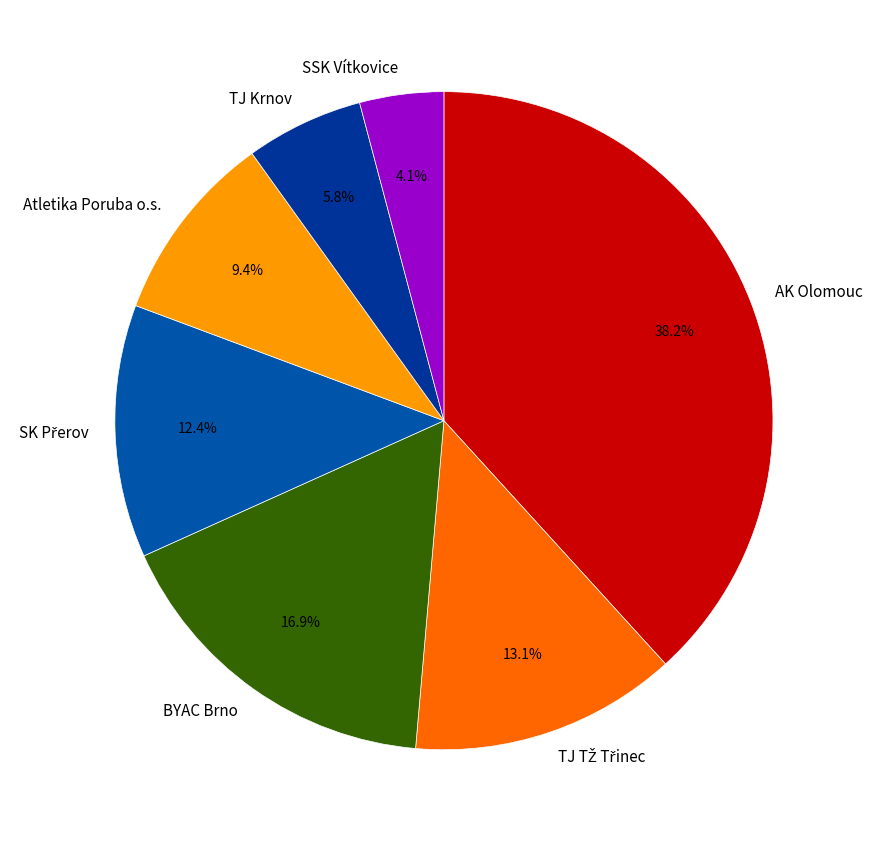

Which slice is the smallest?

SSK Vítkovice